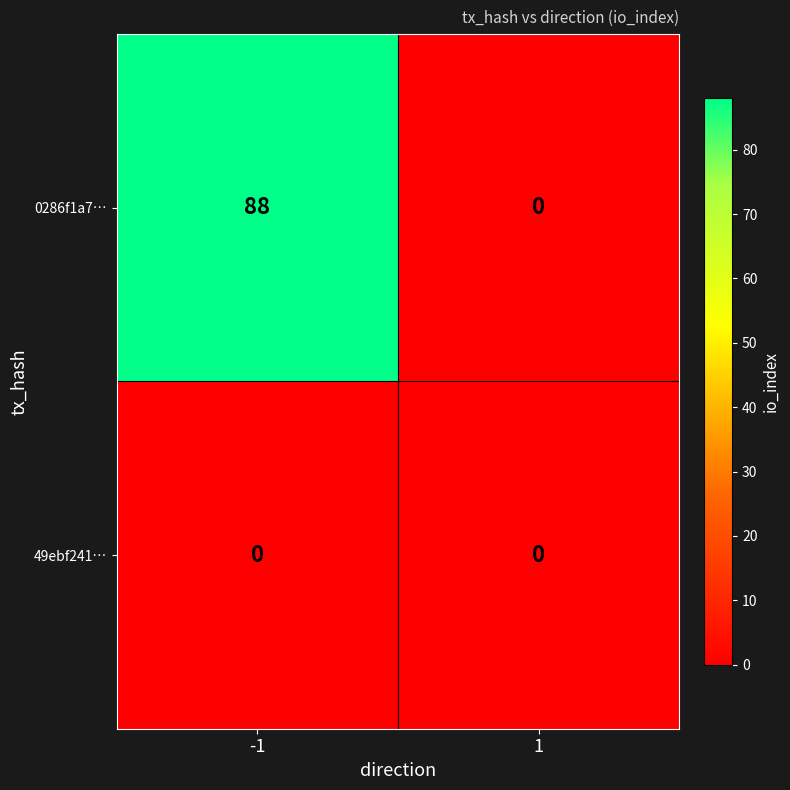

List the series in order of their overall mean, lowest first.

49ebf241…, 0286f1a7…